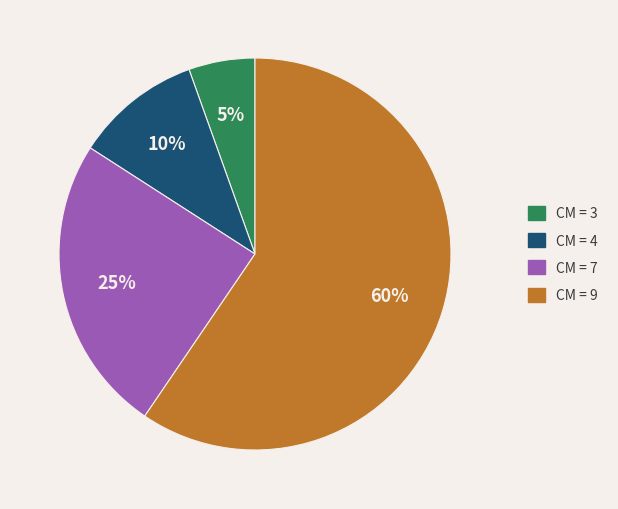

To the nearest percent, what is the average slice percentage?

25%